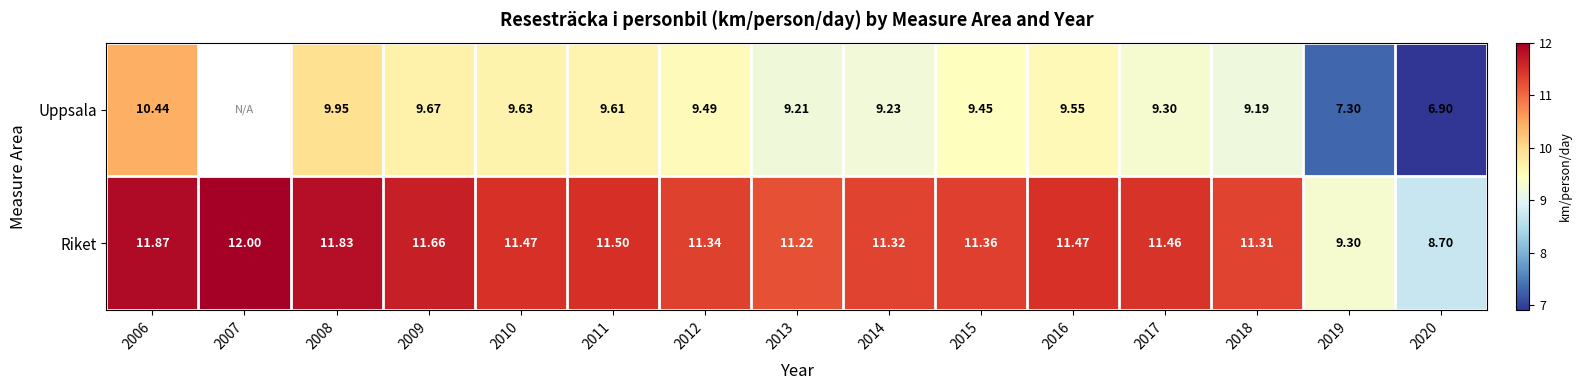

Is the value of Uppsala at 2006 greater than the value of Riket at 2006?

No